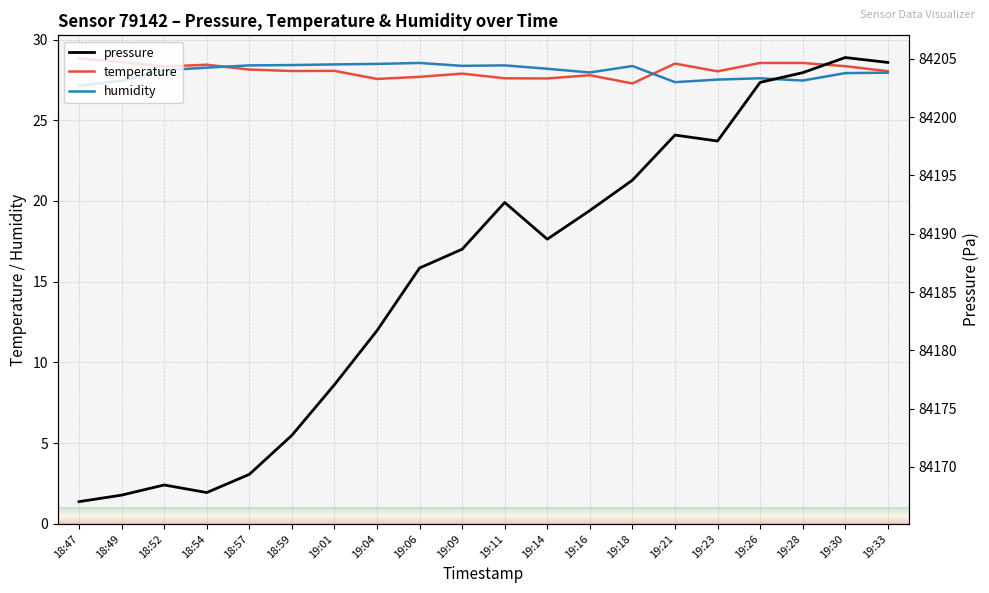

What is the sum of all humidity values?

560.4